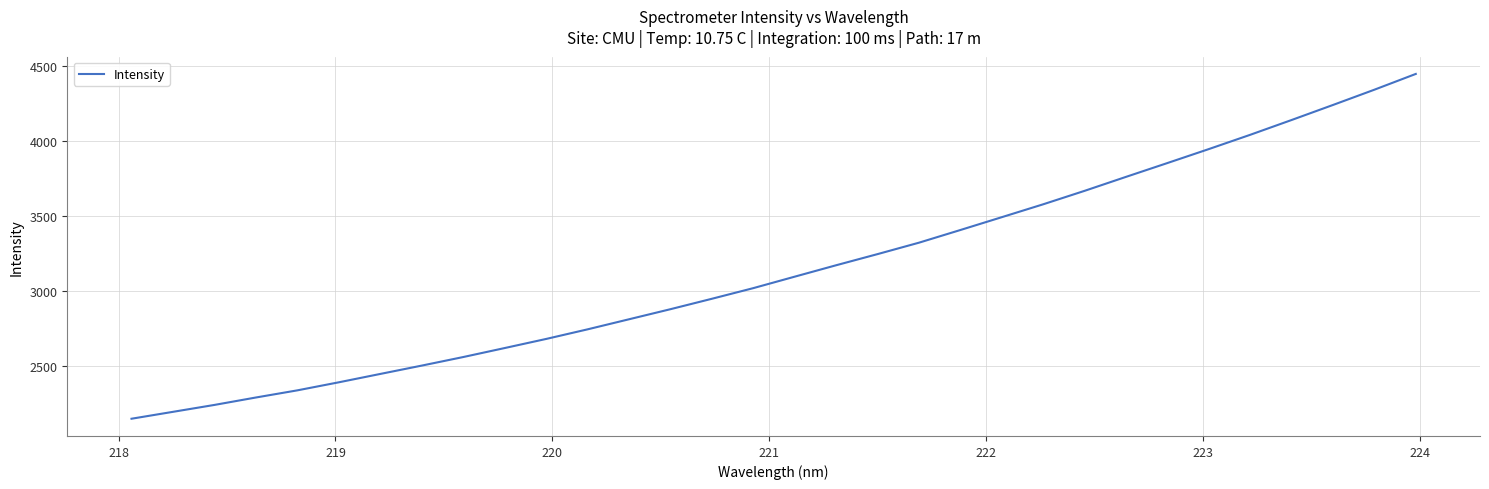

What is the smallest value displayed?

2150.8